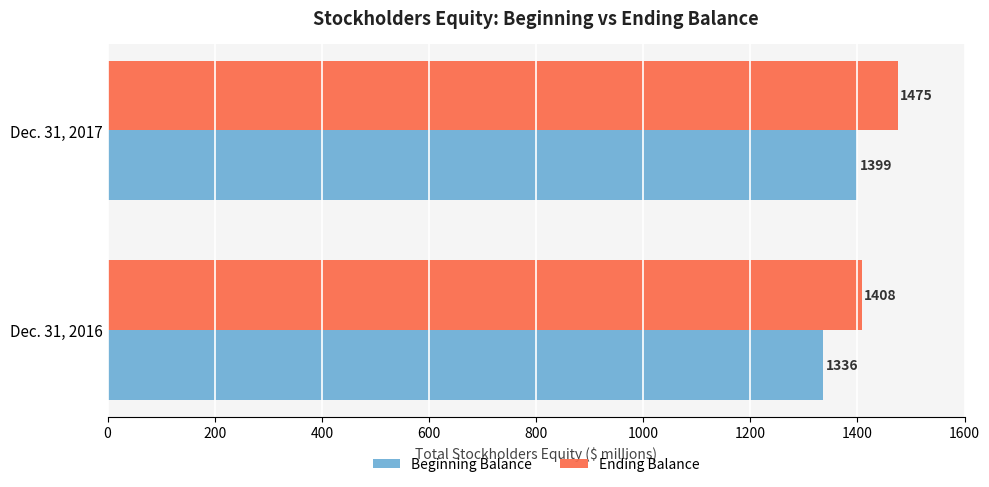

Rank the categories by Ending Balance value from lowest to highest.

Dec. 31, 2016, Dec. 31, 2017